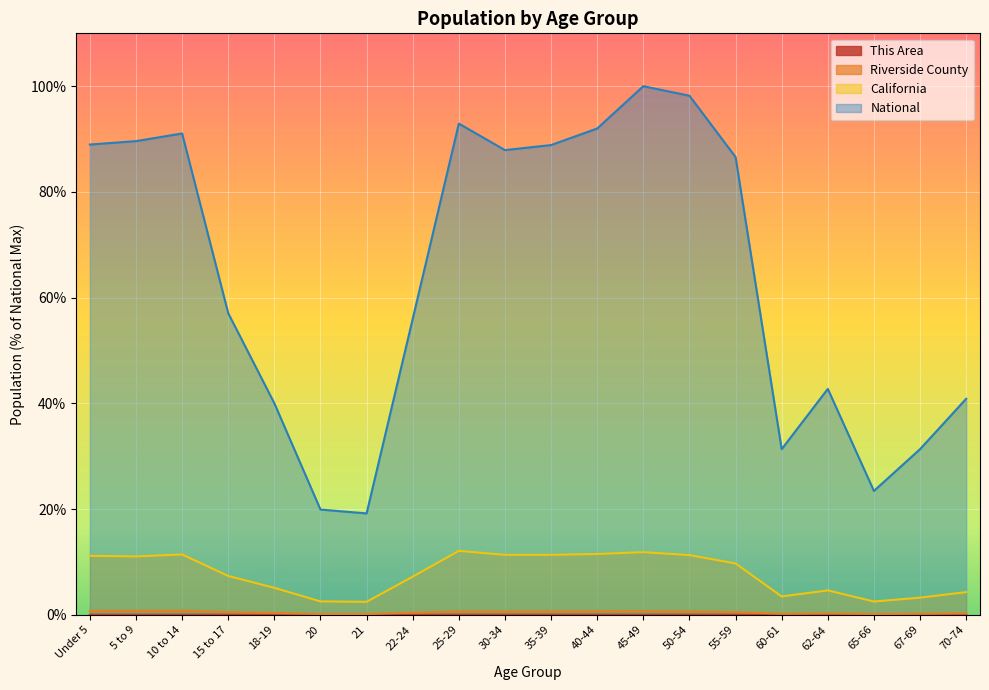

What is the label of the 19th point from the right?

5 to 9